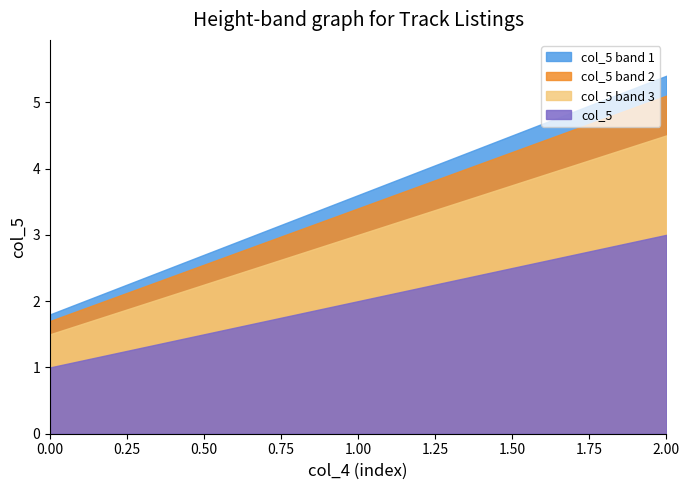

How many lines are shown in the chart?

4